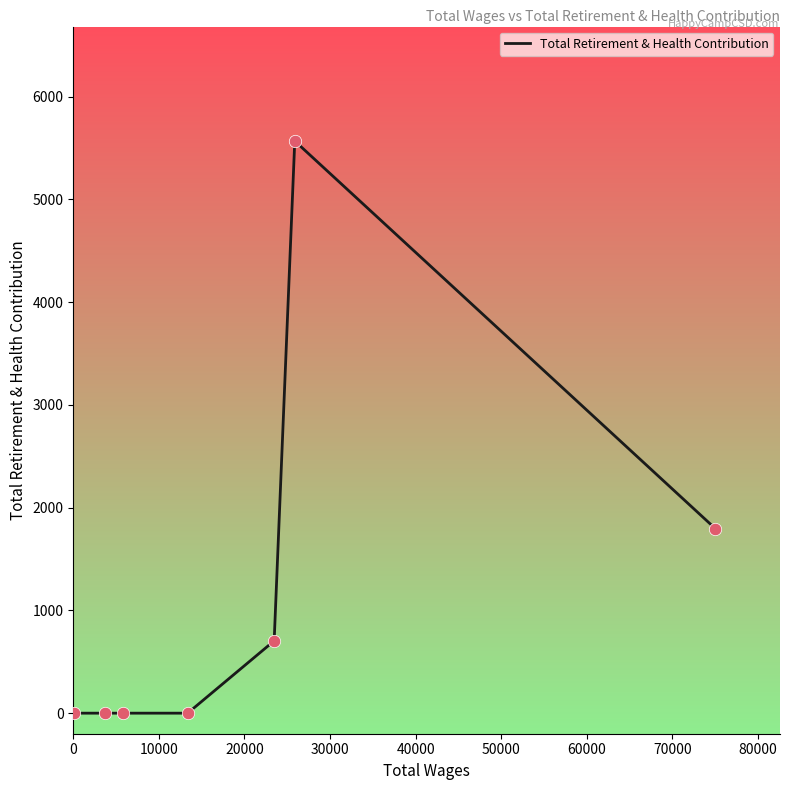

True or false: the data has more than 0 interior local peaks.

True